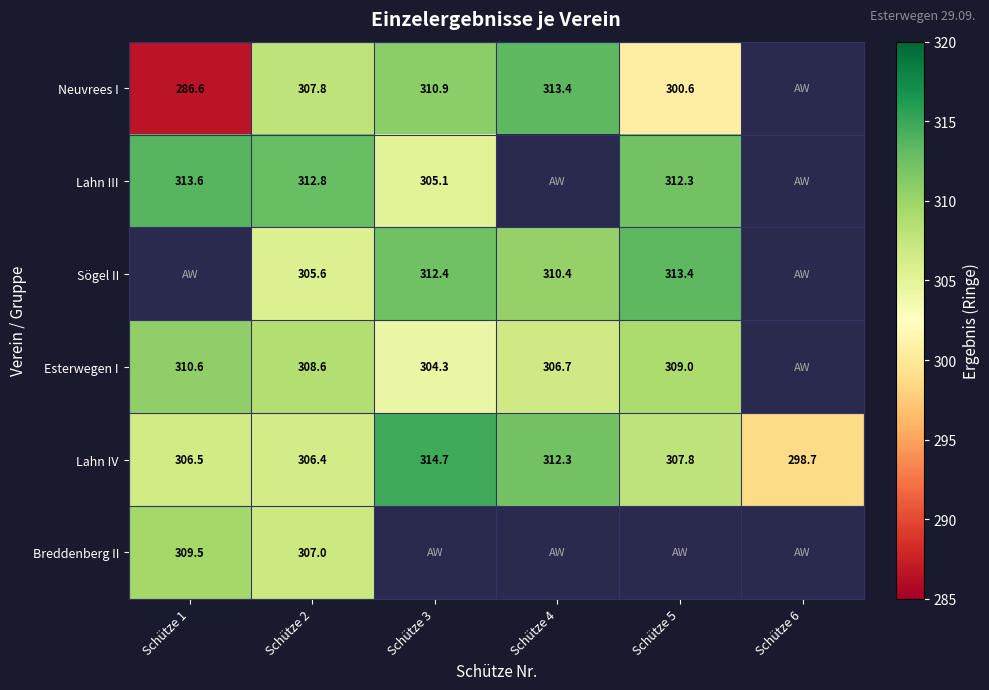

At Schütze 2, list the series in order from largest to smallest.

Lahn III, Esterwegen I, Neuvrees I, Breddenberg II, Lahn IV, Sögel II